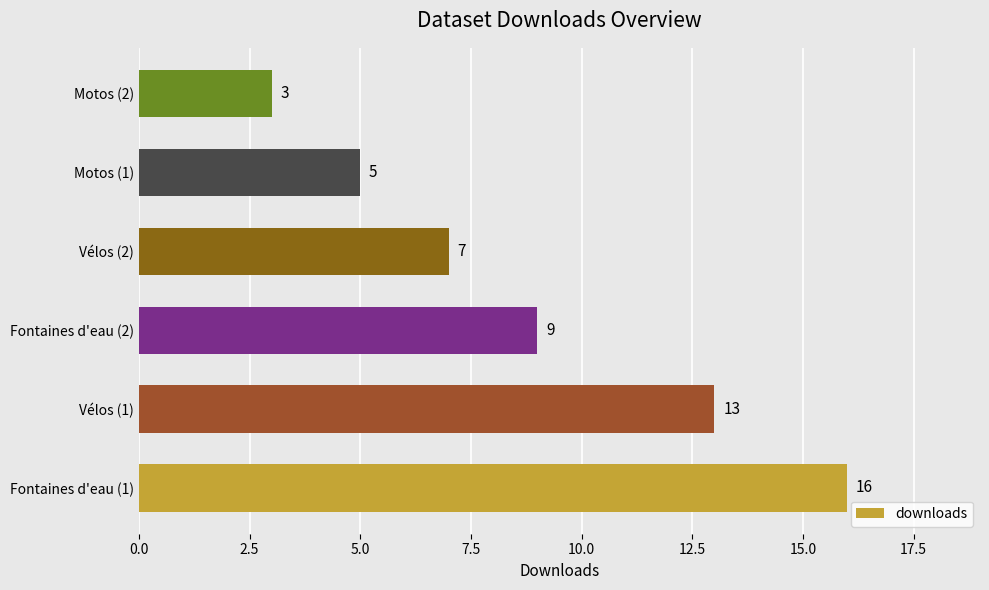

What is the difference between the maximum and minimum values?

13